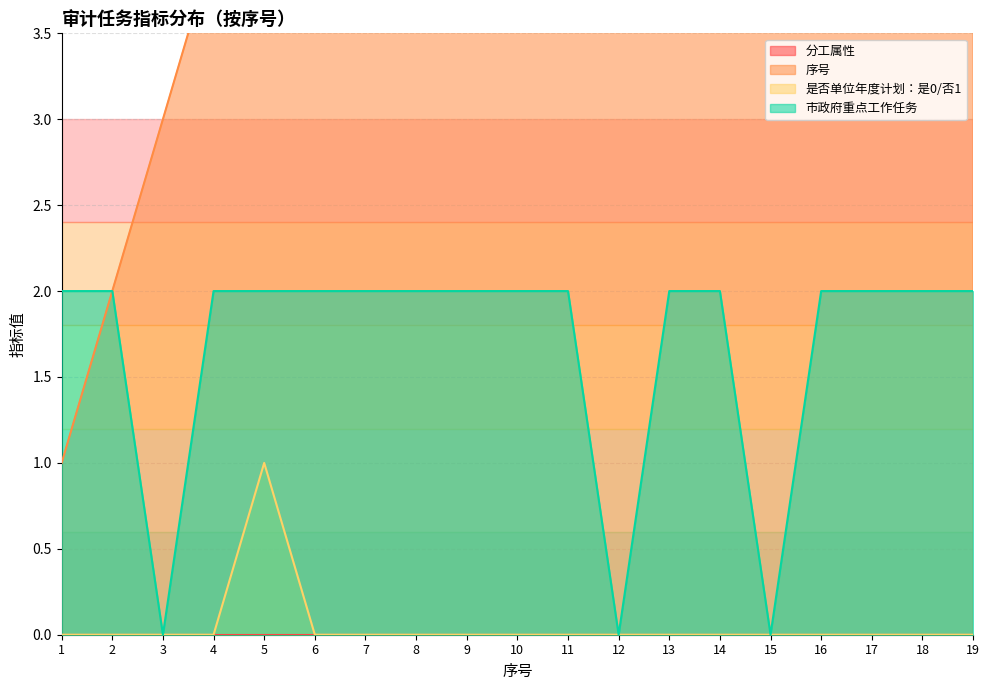

The value of 市政府重点工作任务 at 13 is 1. True or false?

False